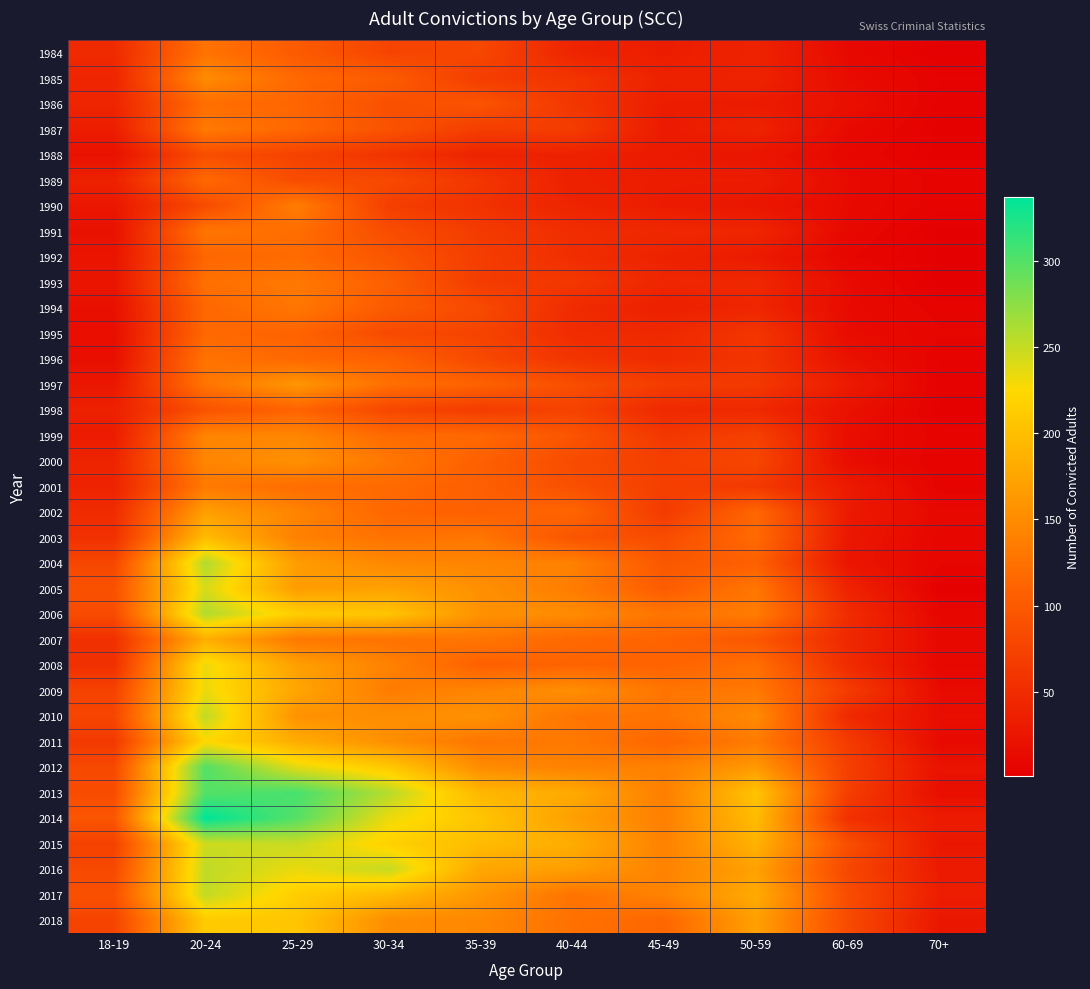

Reading right to left, transcribe all the data shown in this chart.

1984: 70+=2	60-69=12	50-59=40	45-49=33	40-44=41	35-39=80	30-34=77	25-29=101	20-24=126	18-19=48
1985: 70+=5	60-69=15	50-59=40	45-49=38	40-44=59	35-39=68	30-34=102	25-29=115	20-24=150	18-19=42
1986: 70+=4	60-69=19	50-59=32	45-49=33	40-44=62	35-39=94	30-34=89	25-29=112	20-24=121	18-19=42
1987: 70+=3	60-69=13	50-59=40	45-49=31	40-44=68	35-39=69	30-34=92	25-29=114	20-24=133	18-19=34
1988: 70+=3	60-69=10	50-59=25	45-49=30	40-44=38	35-39=40	30-34=58	25-29=74	20-24=87	18-19=20
1989: 70+=6	60-69=14	50-59=33	45-49=33	40-44=37	35-39=61	30-34=82	25-29=85	20-24=116	18-19=38
1990: 70+=6	60-69=13	50-59=26	45-49=32	40-44=41	35-39=56	30-34=70	25-29=136	20-24=84	18-19=27
1991: 70+=2	60-69=11	50-59=43	45-49=45	40-44=51	35-39=66	30-34=86	25-29=120	20-24=129	18-19=20
1992: 70+=2	60-69=8	50-59=31	45-49=39	40-44=52	35-39=69	30-34=95	25-29=118	20-24=113	18-19=24
1993: 70+=1	60-69=15	50-59=45	45-49=43	40-44=62	35-39=67	30-34=106	25-29=132	20-24=123	18-19=25
1994: 70+=6	60-69=14	50-59=43	45-49=36	40-44=49	35-39=83	30-34=101	25-29=130	20-24=114	18-19=19
1995: 70+=8	60-69=15	50-59=61	45-49=46	40-44=50	35-39=76	30-34=83	25-29=110	20-24=115	18-19=17
1996: 70+=5	60-69=21	50-59=59	45-49=49	40-44=59	35-39=81	30-34=109	25-29=115	20-24=126	18-19=18
1997: 70+=4	60-69=31	50-59=64	45-49=68	40-44=87	35-39=109	30-34=122	25-29=160	20-24=128	18-19=27
1998: 70+=3	60-69=21	50-59=46	45-49=46	40-44=75	35-39=67	30-34=79	25-29=111	20-24=92	18-19=37
1999: 70+=6	60-69=17	50-59=72	45-49=63	40-44=94	35-39=115	30-34=117	25-29=144	20-24=143	18-19=32
2000: 70+=5	60-69=16	50-59=79	45-49=70	40-44=85	35-39=107	30-34=130	25-29=155	20-24=144	18-19=41
2001: 70+=6	60-69=31	50-59=64	45-49=71	40-44=89	35-39=106	30-34=117	25-29=120	20-24=132	18-19=40
2002: 70+=11	60-69=30	50-59=114	45-49=65	40-44=113	35-39=107	30-34=113	25-29=142	20-24=169	18-19=49
2003: 70+=9	60-69=28	50-59=118	45-49=85	40-44=94	35-39=129	30-34=125	25-29=139	20-24=197	18-19=55
2004: 70+=8	60-69=25	50-59=107	45-49=97	40-44=140	35-39=143	30-34=146	25-29=166	20-24=259	18-19=79
2005: 70+=3	60-69=40	50-59=129	45-49=103	40-44=135	35-39=154	30-34=172	25-29=166	20-24=243	18-19=90
2006: 70+=9	60-69=50	50-59=135	45-49=127	40-44=150	35-39=156	30-34=205	25-29=214	20-24=259	18-19=84
2007: 70+=12	60-69=46	50-59=97	45-49=111	40-44=115	35-39=128	30-34=126	25-29=131	20-24=184	18-19=54
2008: 70+=10	60-69=49	50-59=122	45-49=110	40-44=111	35-39=107	30-34=140	25-29=169	20-24=234	18-19=54
2009: 70+=14	60-69=67	50-59=131	45-49=128	40-44=153	35-39=143	30-34=135	25-29=175	20-24=234	18-19=74
2010: 70+=17	60-69=47	50-59=149	45-49=127	40-44=128	35-39=156	30-34=152	25-29=156	20-24=252	18-19=78
2011: 70+=13	60-69=67	50-59=134	45-49=112	40-44=132	35-39=129	30-34=153	25-29=182	20-24=225	18-19=64
2012: 70+=22	60-69=71	50-59=163	45-49=139	40-44=140	35-39=150	30-34=209	25-29=237	20-24=300	18-19=81
2013: 70+=17	60-69=70	50-59=205	45-49=137	40-44=180	35-39=192	30-34=257	25-29=305	20-24=299	18-19=85
2014: 70+=32	60-69=54	50-59=197	45-49=138	40-44=169	35-39=206	30-34=233	25-29=299	20-24=337	18-19=95
2015: 70+=27	60-69=88	50-59=188	45-49=140	40-44=182	35-39=197	30-34=217	25-29=249	20-24=247	18-19=73
2016: 70+=31	60-69=79	50-59=171	45-49=141	40-44=168	35-39=176	30-34=250	25-29=234	20-24=253	18-19=81
2017: 70+=34	60-69=86	50-59=180	45-49=142	40-44=126	35-39=160	30-34=194	25-29=214	20-24=252	18-19=90
2018: 70+=27	60-69=83	50-59=170	45-49=113	40-44=124	35-39=146	30-34=151	25-29=206	20-24=212	18-19=76